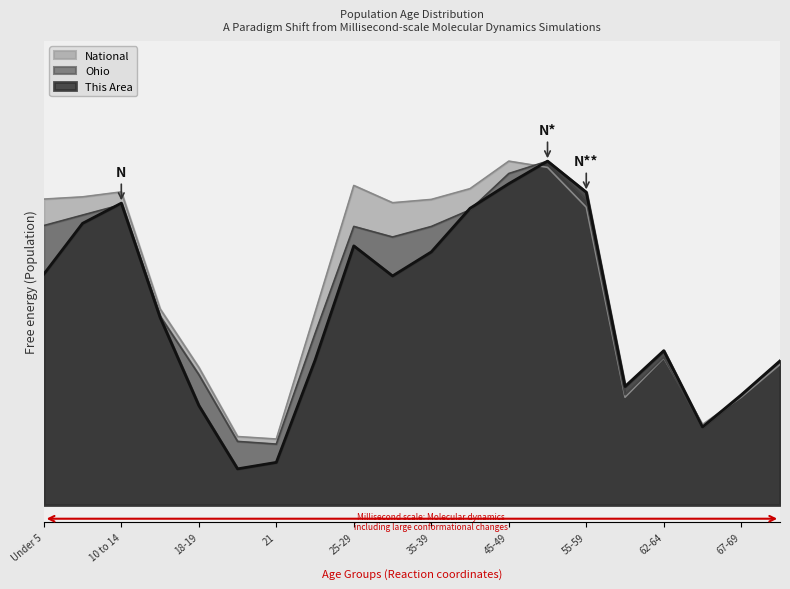

Reading right to left, extract all data points from this chart.

This Area: 70-74=0.4	67-69=0.3	65-66=0.2	62-64=0.4	60-61=0.3	55-59=0.9	50-54=1.0	45-49=0.9	40-44=0.9	35-39=0.7	30-34=0.7	25-29=0.8	22-24=0.4	21=0.1	20=0.1	18-19=0.3	15 to 17=0.5	10 to 14=0.9	5 to 9=0.8	Under 5=0.7
Ohio: 70-74=0.4	67-69=0.3	65-66=0.2	62-64=0.4	60-61=0.3	55-59=0.9	50-54=1.0	45-49=1.0	40-44=0.9	35-39=0.8	30-34=0.8	25-29=0.8	22-24=0.5	21=0.2	20=0.2	18-19=0.4	15 to 17=0.5	10 to 14=0.9	5 to 9=0.8	Under 5=0.8
National: 70-74=0.4	67-69=0.3	65-66=0.2	62-64=0.4	60-61=0.3	55-59=0.9	50-54=1.0	45-49=1.0	40-44=0.9	35-39=0.9	30-34=0.9	25-29=0.9	22-24=0.6	21=0.2	20=0.2	18-19=0.4	15 to 17=0.6	10 to 14=0.9	5 to 9=0.9	Under 5=0.9